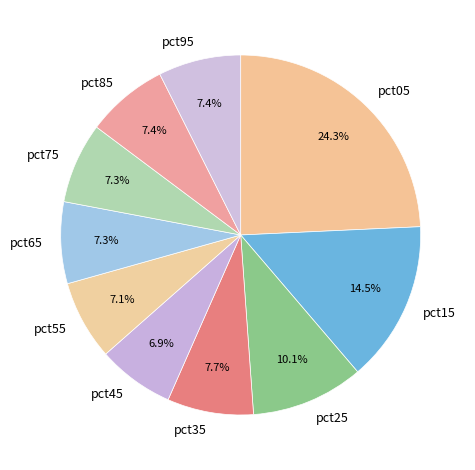

What is the total percentage of pct55 and pct85?

14.5%